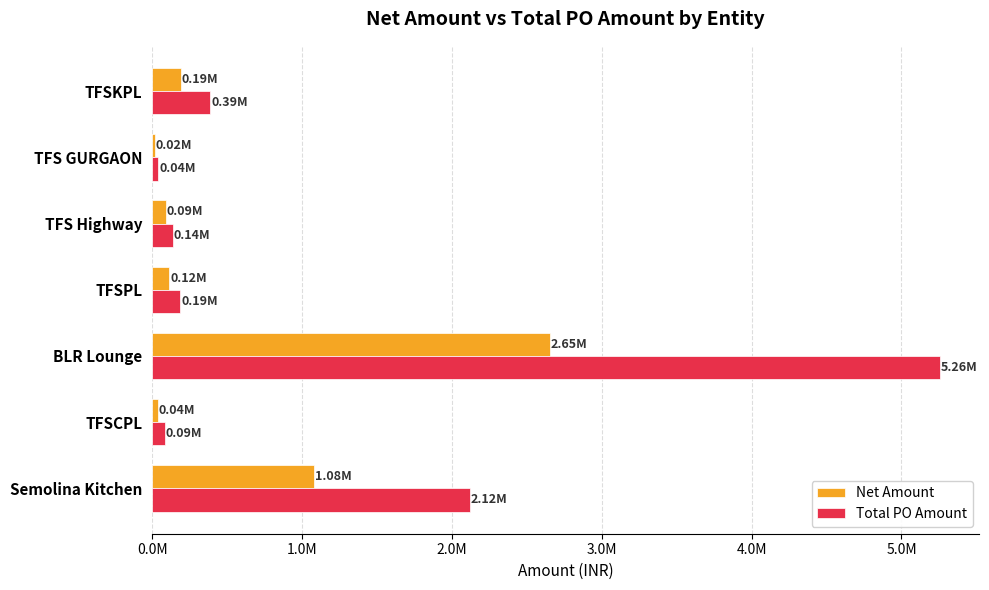

At which label is Total PO Amount closest to 2649357?

Semolina Kitchen